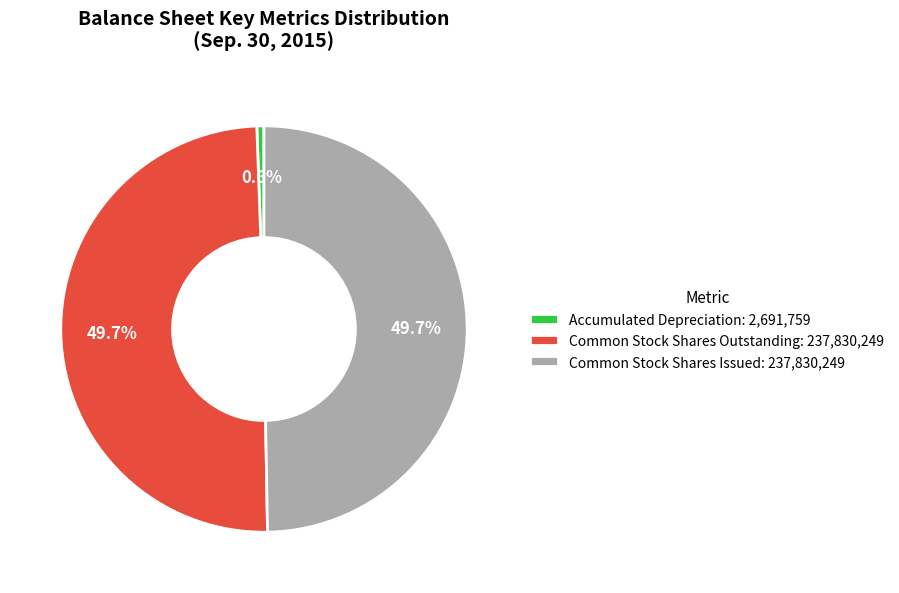

Count the number of slices in the pie.

3